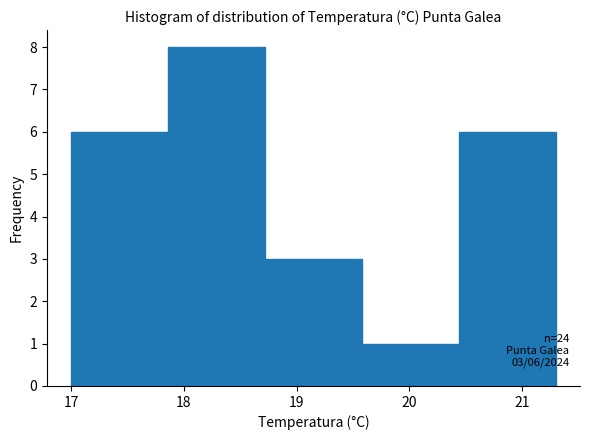

Which range on the x-axis has the tallest bar?

17.86 to 18.72